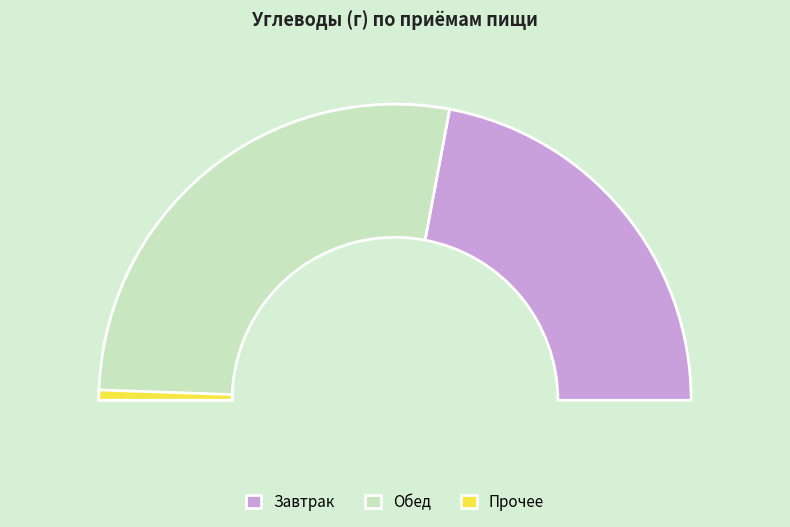

Which has a higher value, Обед or Завтрак?

Обед